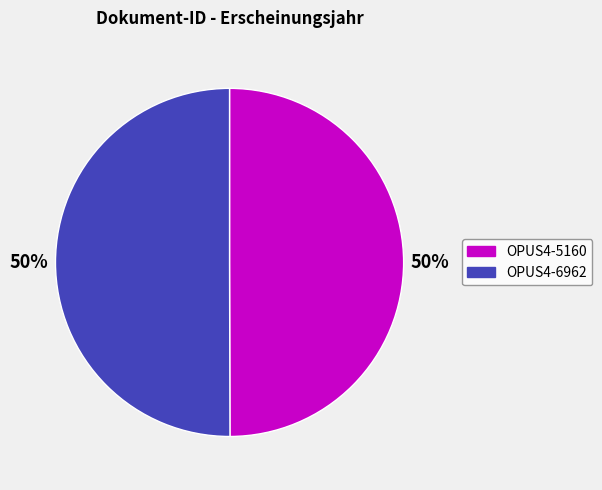

How many segments does this pie chart have?

2